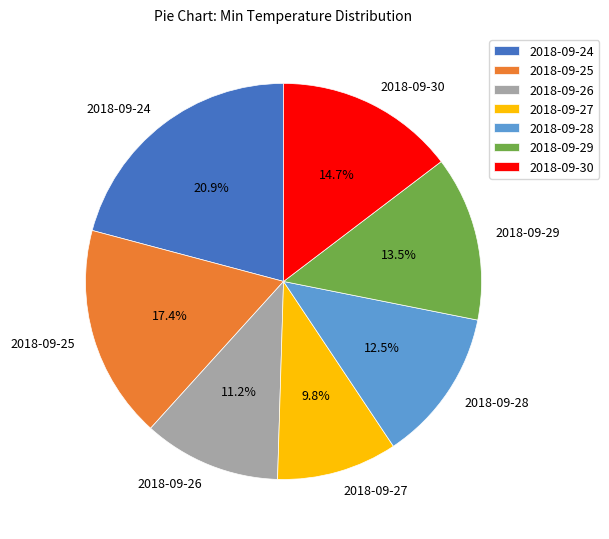

Is the sum of 2018-09-26 and 2018-09-29 greater than half?

No